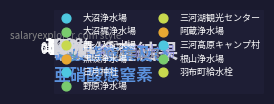

What percentage is the 大沼浄水場 slice, to the nearest percent?

19%